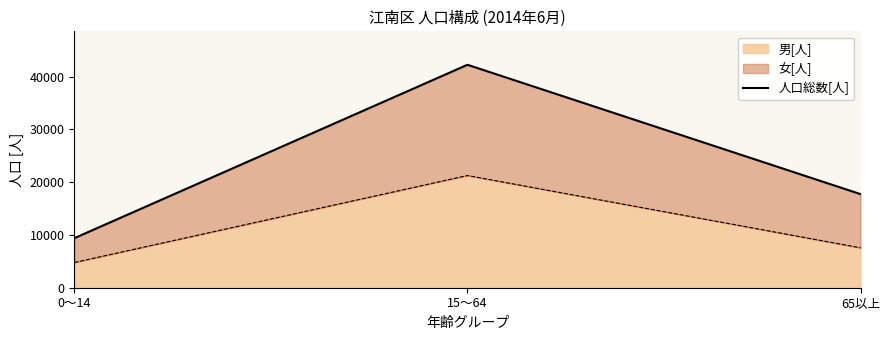

How many data points does each series have?

3